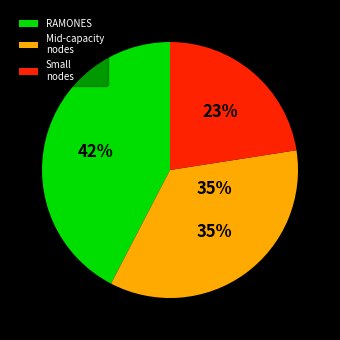

Does any single category account for the majority?

No